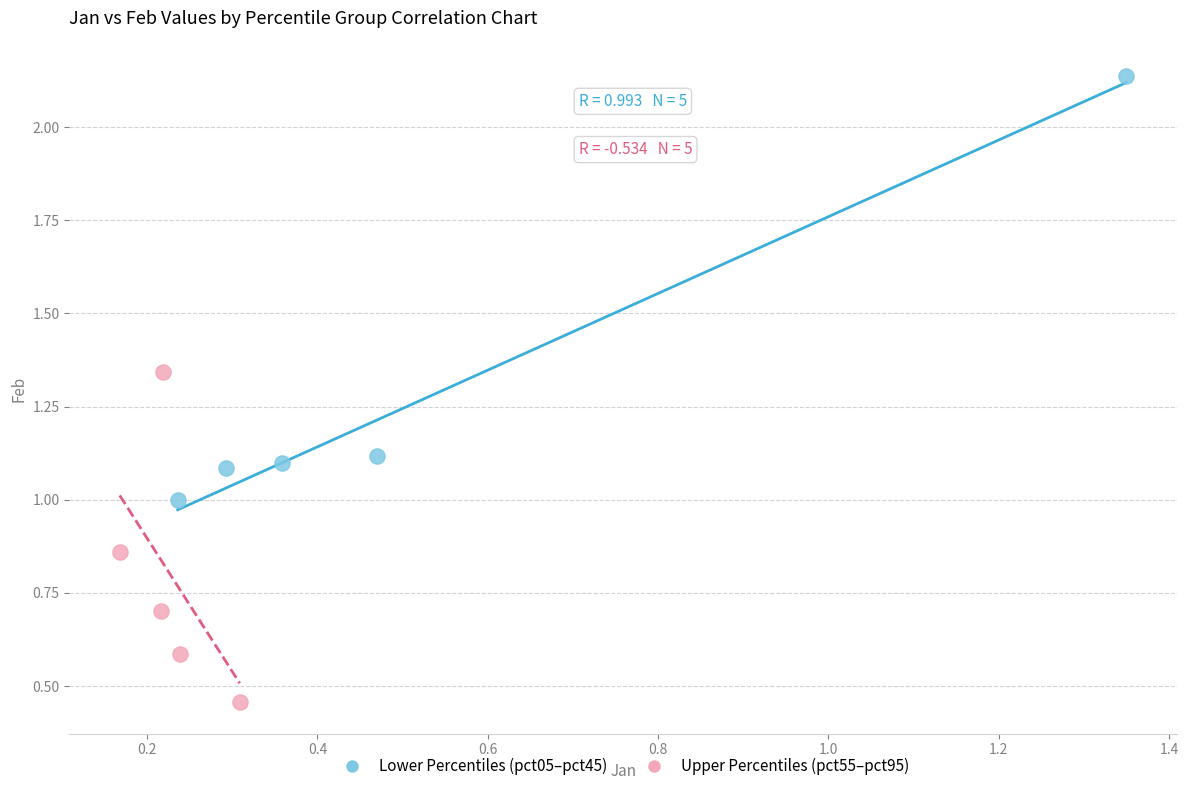

Which series reaches the maximum Y coordinate?

Lower Percentiles (pct05–pct45)